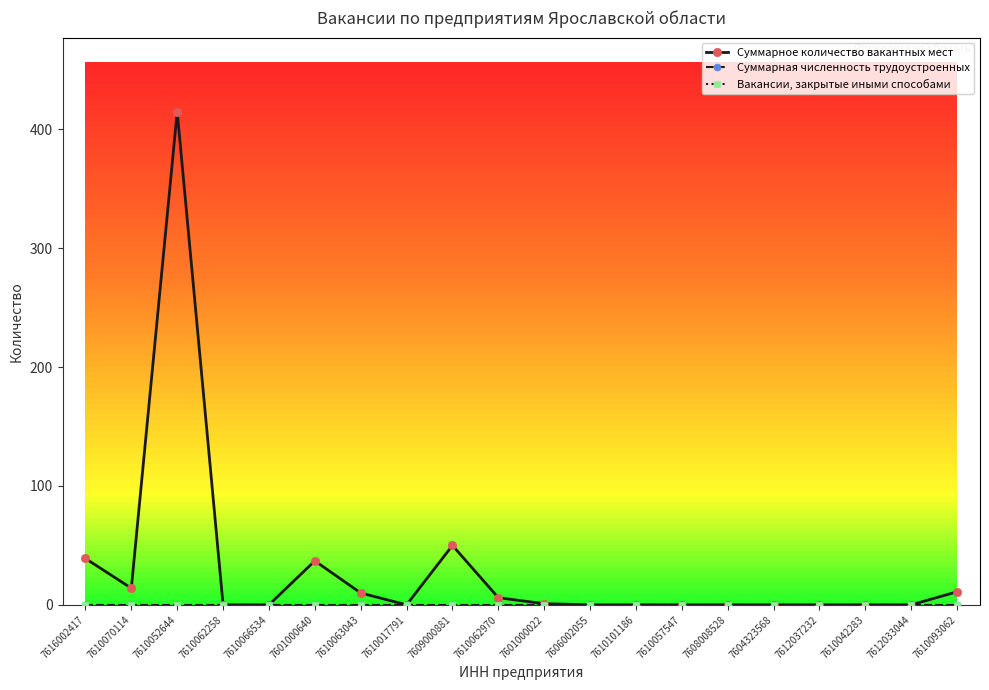

What position from the right is 7610042283?

3